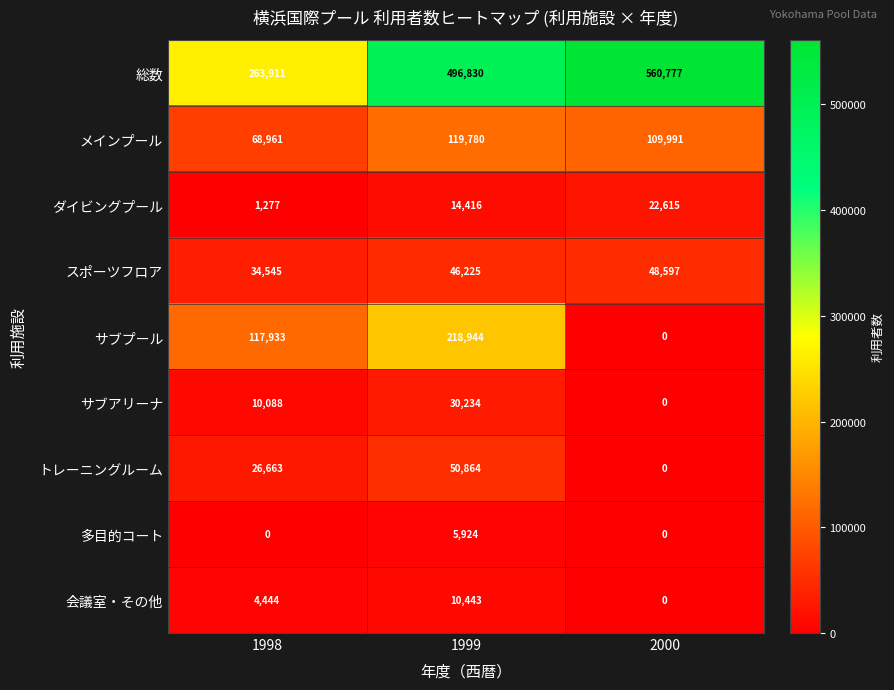

What is the maximum value for サブアリーナ?

30234